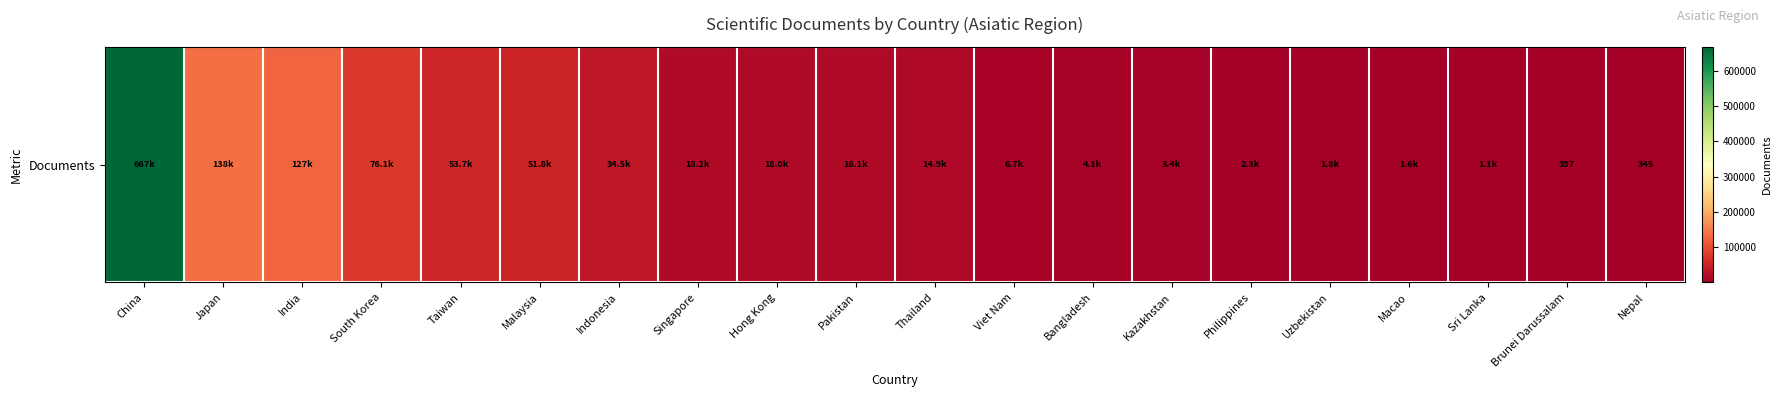

Reading left to right, transcribe all the data shown in this chart.

China=667205	Japan=137839	India=126990	South Korea=76113	Taiwan=53705	Malaysia=51769	Indonesia=34540	Singapore=18179	Hong Kong=18024	Pakistan=16079	Thailand=14867	Viet Nam=6723	Bangladesh=4146	Kazakhstan=3415	Philippines=2264	Uzbekistan=1789	Macao=1608	Sri Lanka=1139	Brunei Darussalam=397	Nepal=345